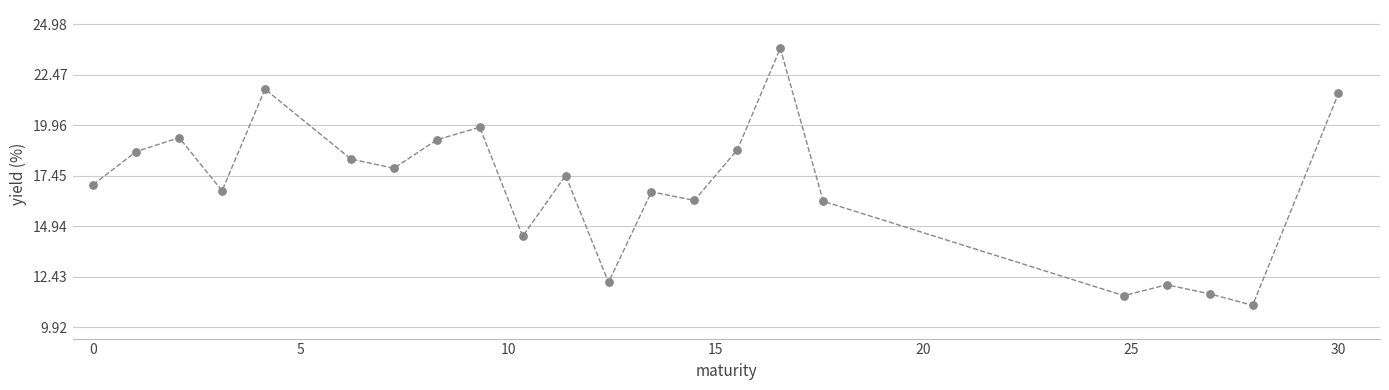

What is the range of Y values (max minus min)?

12.8